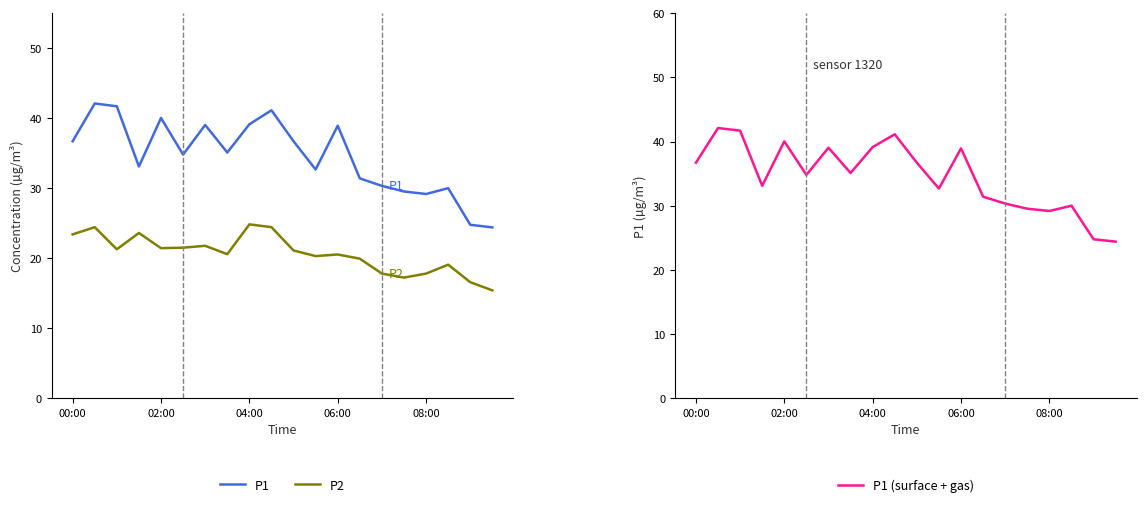

What is the sum of all P1 values?

690.7